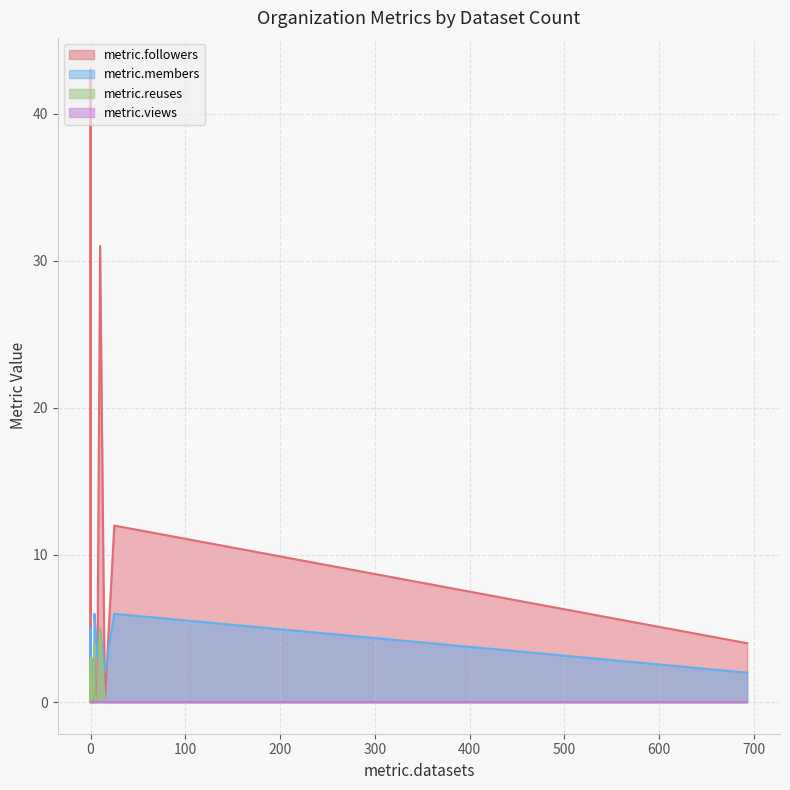

Count the metric.reuses values in the range 0 to 1.

19